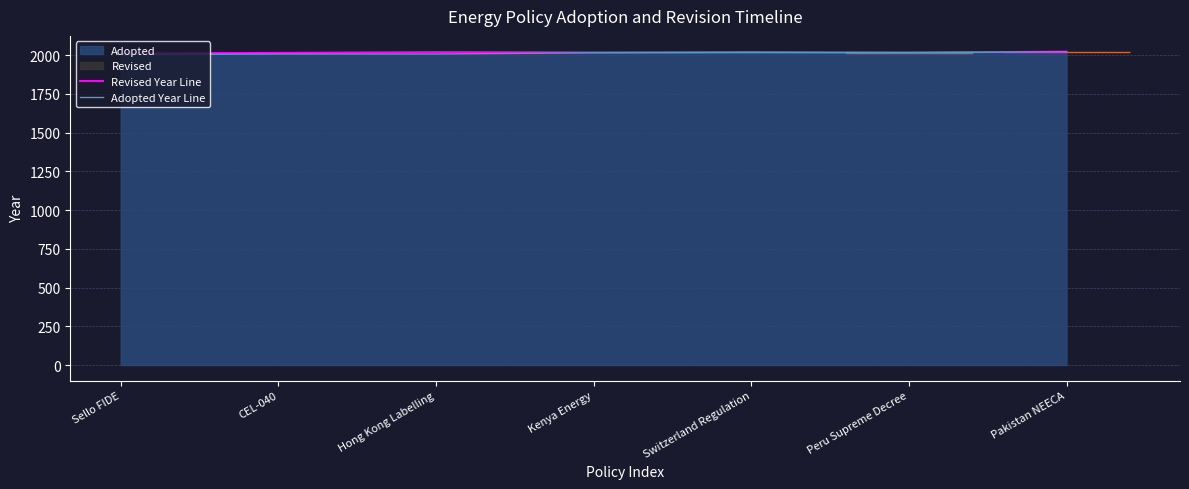

Between Kenya Energy and CEL-040, which is larger?

Kenya Energy